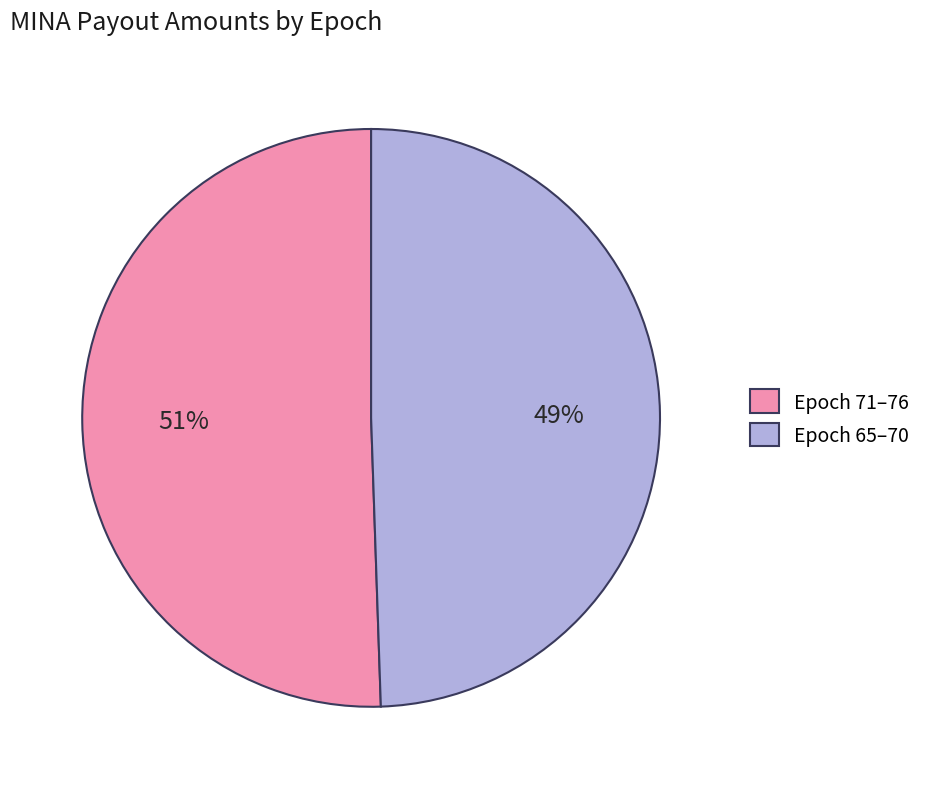

Combined, do Epoch 65–70 and Epoch 71–76 account for over 50%?

Yes